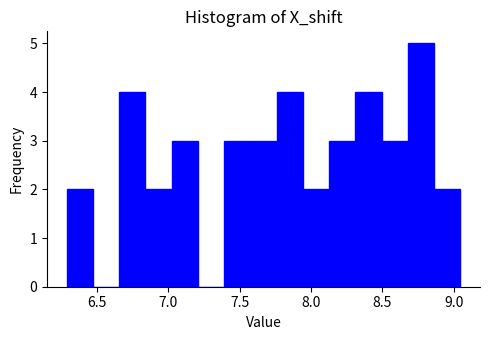

Read against the x-axis, roughly where is the centre of the tallest bar?

8.75